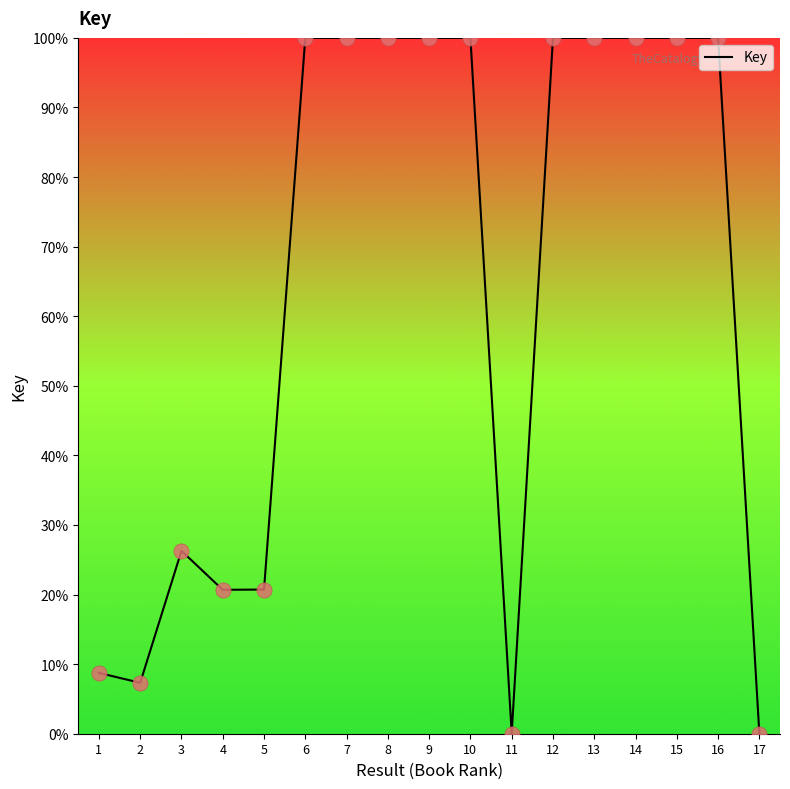

Which has a higher value, 17 or 16?

16